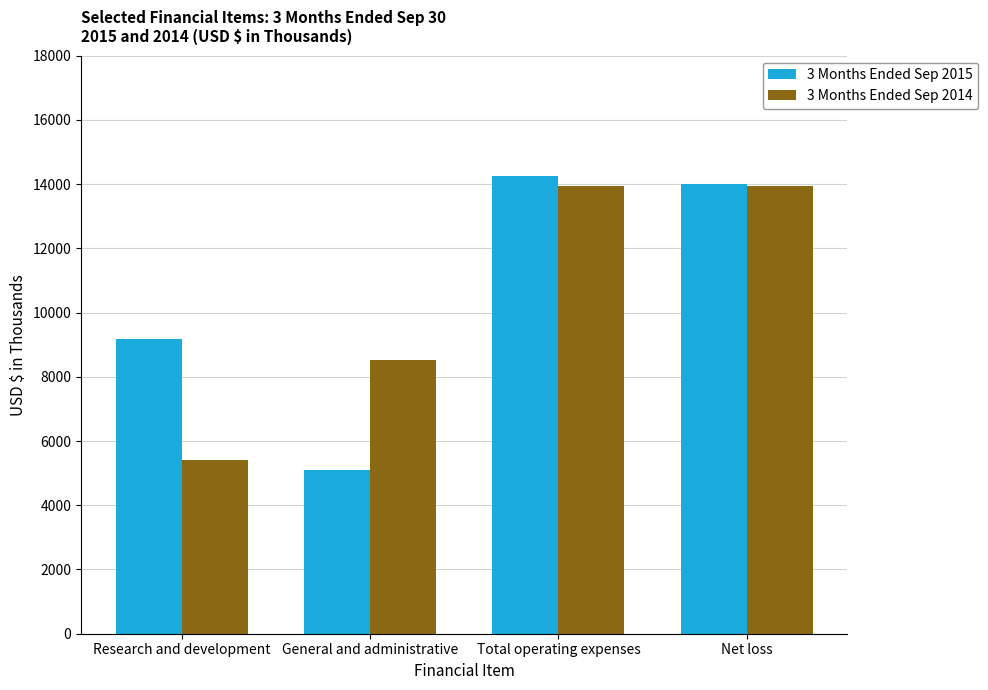

What is the average value of the 3 Months Ended Sep 2015 series?

10628